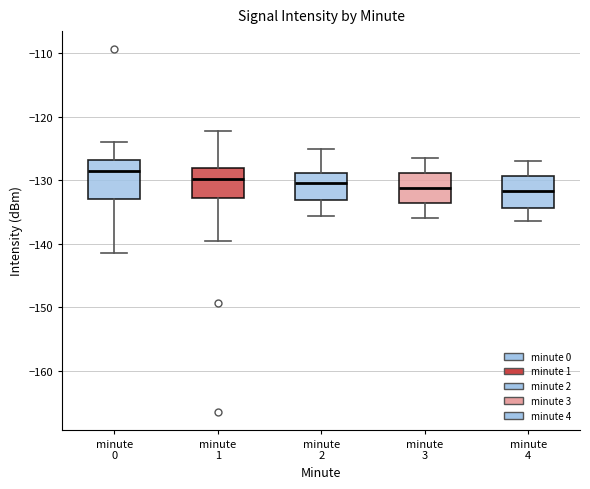

Comparing the boxes themselves (not the whiskers), which one is the tallest?

minute 0